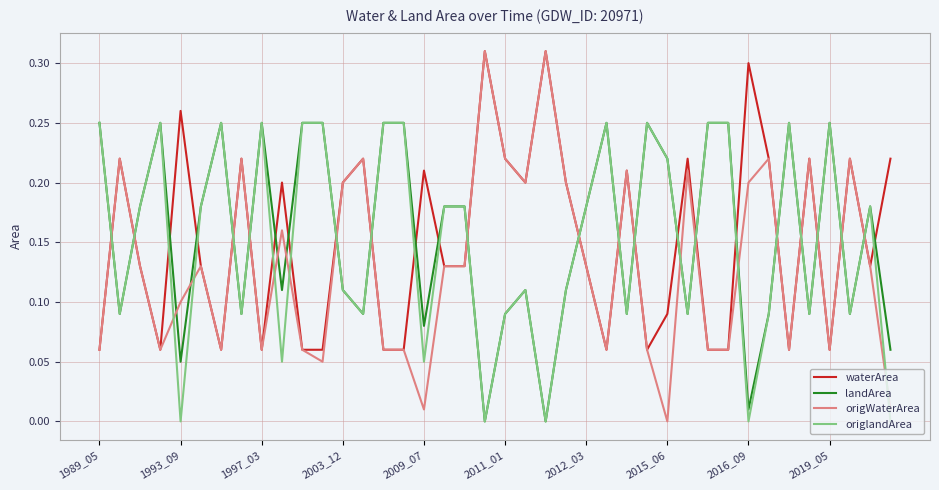

After their last crossing, which series has the higher values: waterArea or landArea?

waterArea